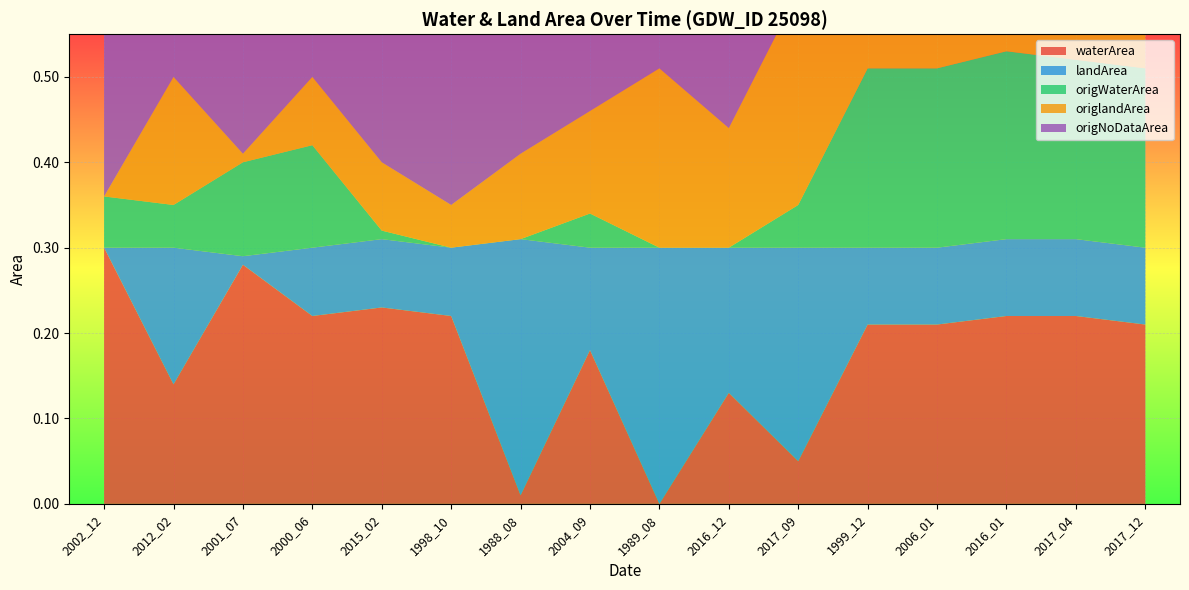

Reading right to left, what are all the values shown in this chart?

waterArea: 0.2	0.2	0.2	0.2	0.2	0.1	0.1	0.0	0.2	0.0	0.2	0.2	0.2	0.3	0.1	0.3
landArea: 0.1	0.1	0.1	0.1	0.1	0.2	0.2	0.3	0.1	0.3	0.1	0.1	0.1	0.0	0.2	0.0
origWaterArea: 0.2	0.2	0.2	0.2	0.2	0.1	0.0	0.0	0.0	0.0	0.0	0.0	0.1	0.1	0.1	0.1
origlandArea: 0.1	0.1	0.1	0.1	0.1	0.2	0.1	0.2	0.1	0.1	0.1	0.1	0.1	0.0	0.1	0.0
origNoDataArea: 0.0	0.0	0.0	0.0	0.0	0.0	0.2	0.1	0.1	0.2	0.3	0.2	0.1	0.2	0.1	0.2